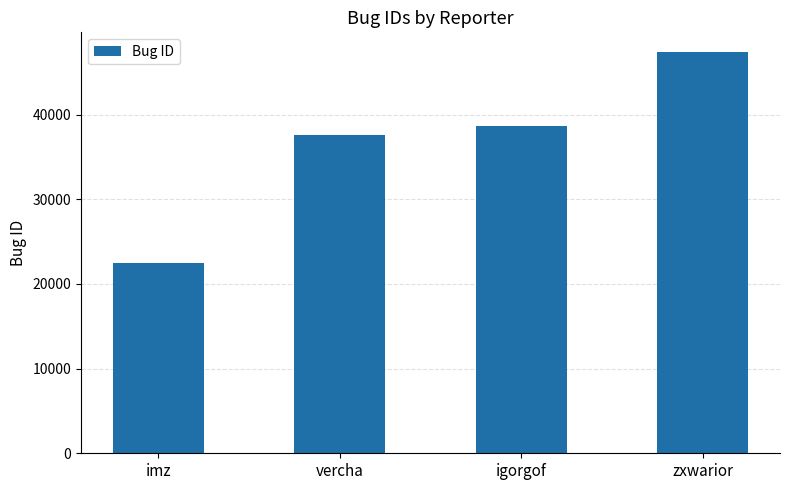

Reading left to right, extract all data points from this chart.

22463	37653	38701	47358